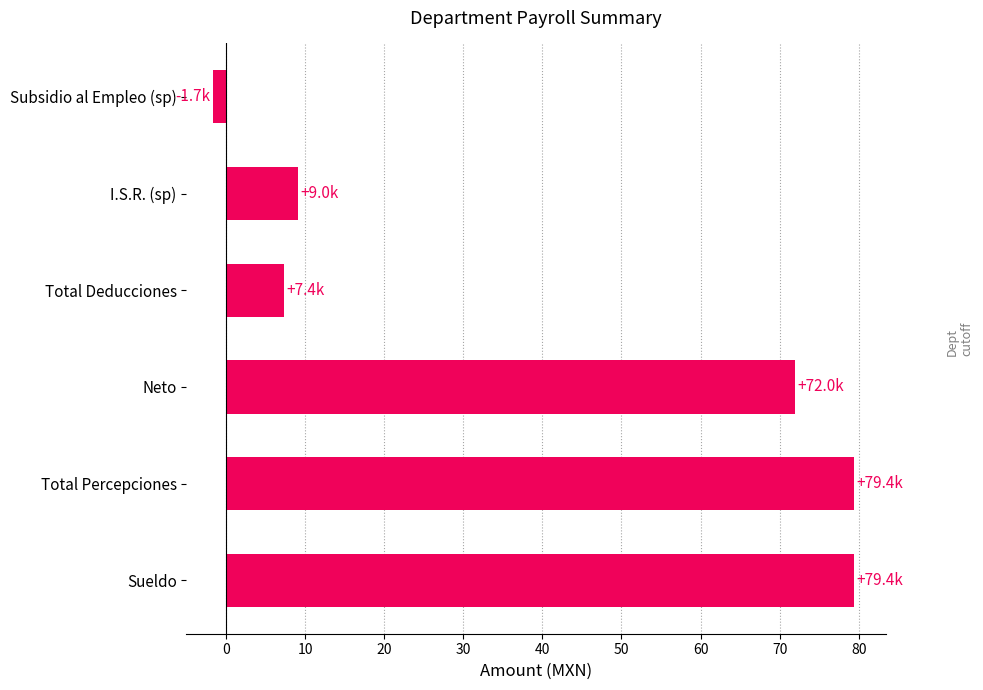

How many data points are above 71?

3